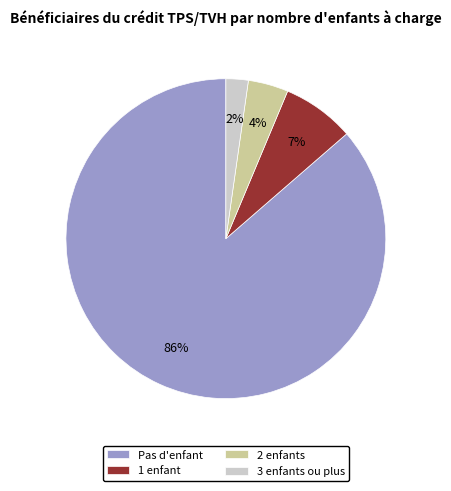

Do 1 enfant and 3 enfants ou plus together represent more than half of the pie?

No